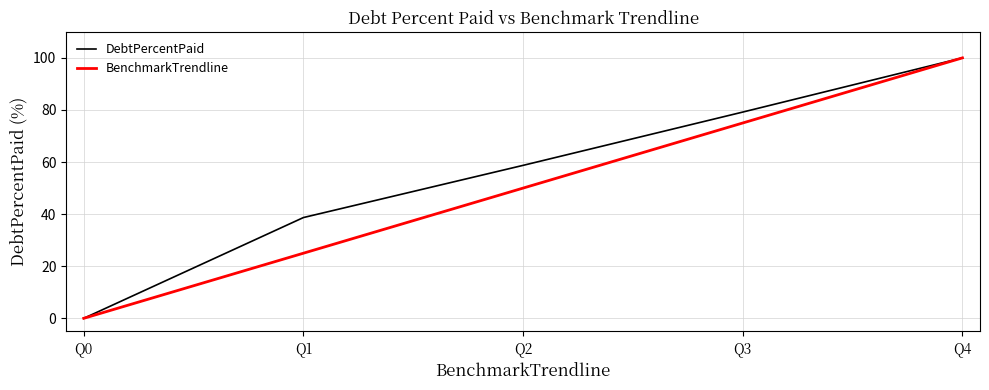

What is the difference between the maximum and minimum values in the DebtPercentPaid series?

100.0